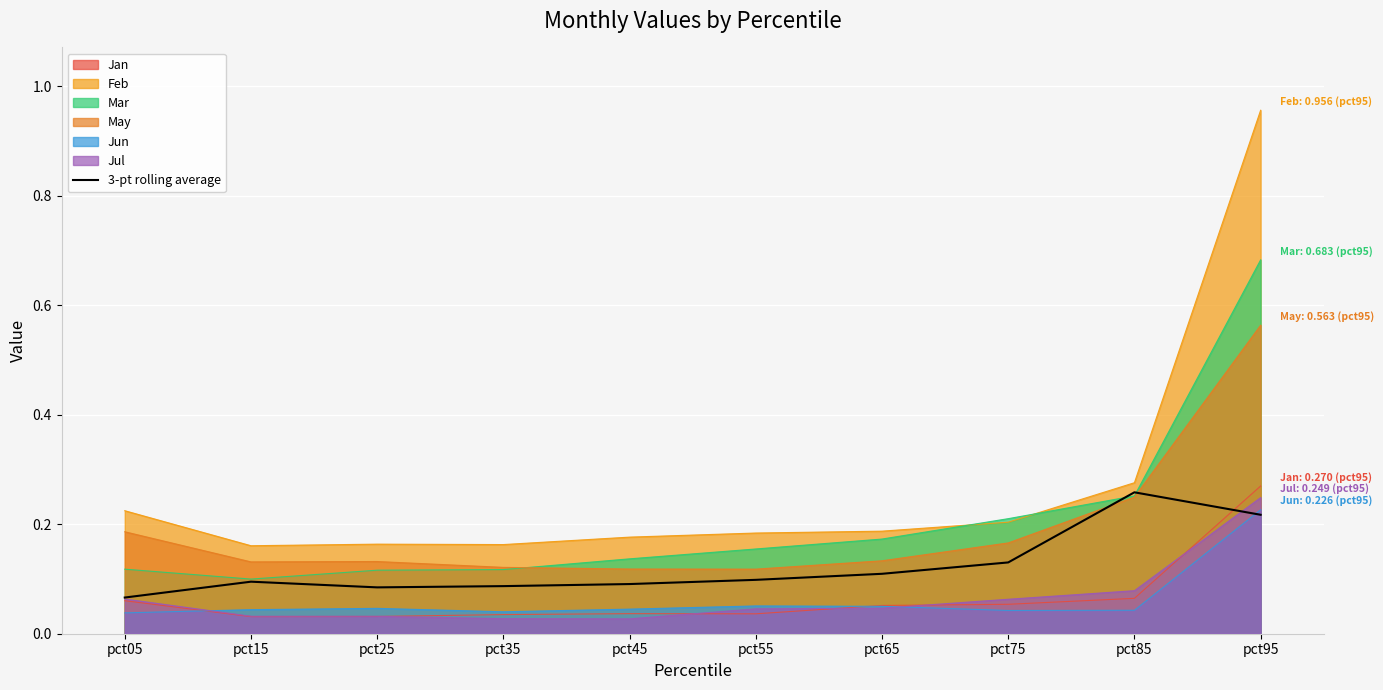

What is the difference between the second highest and second lowest values?

0.1